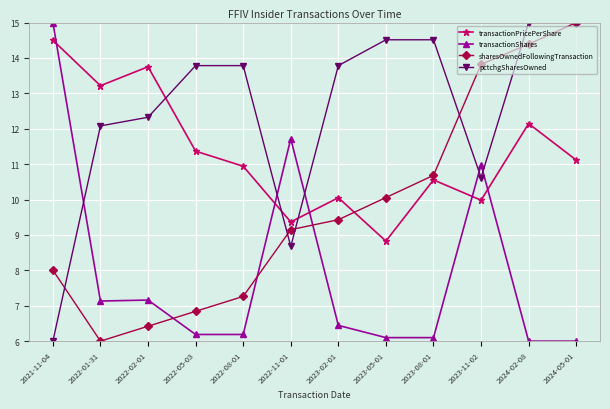

True or false: transactionPricePerShare and pctchgSharesOwned intersect in this chart.

True